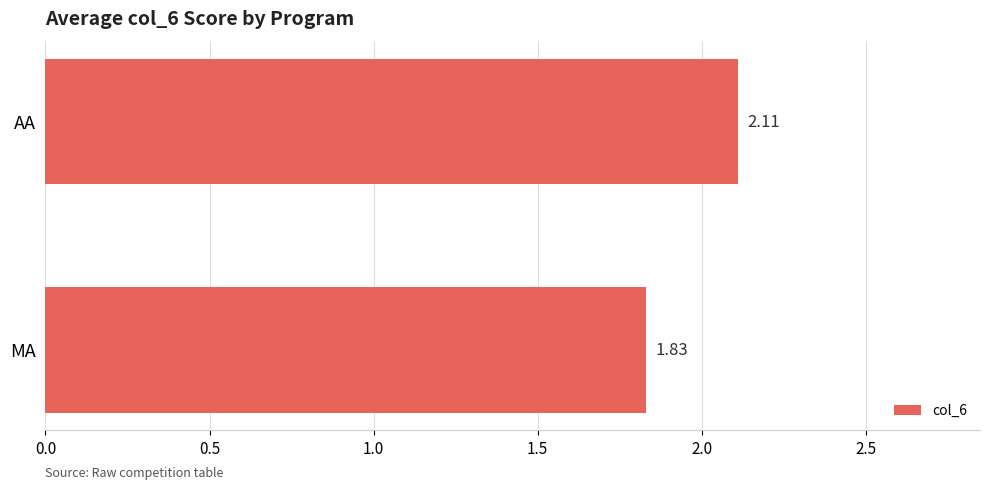

How many bars are there in total?

2